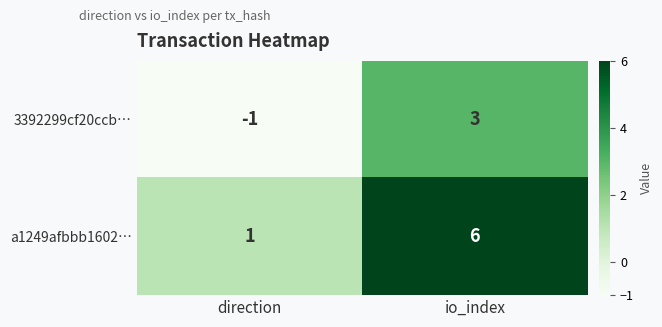

Is it true that 3392299cf20ccb… equals 5 at io_index?

False